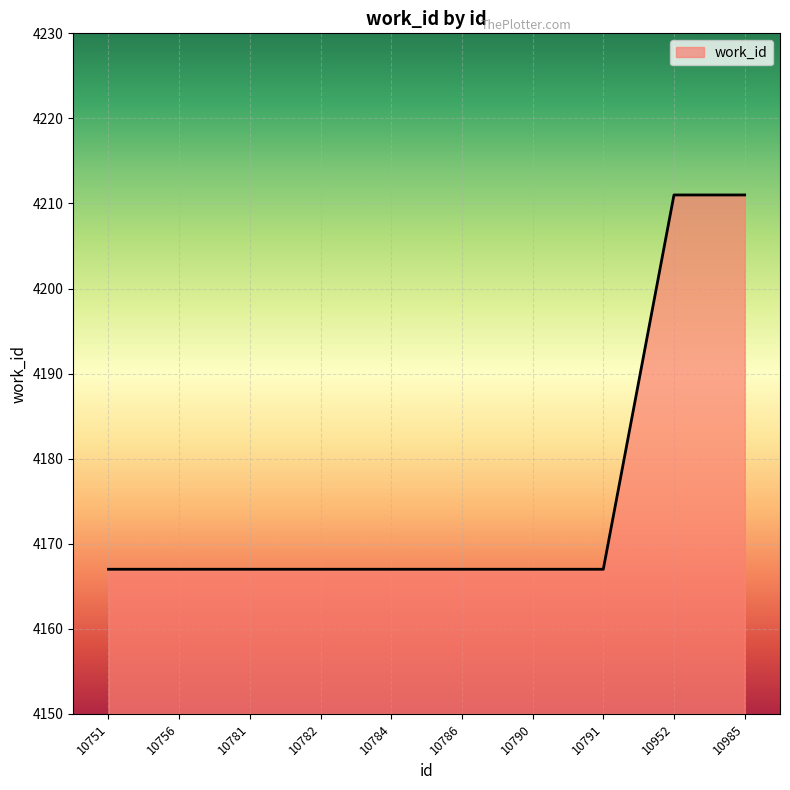

What is the minimum value shown in the chart?

4167